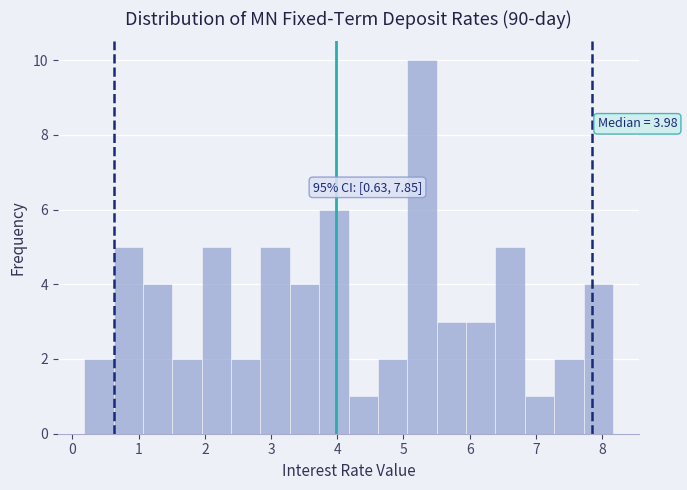

Which range on the x-axis has the tallest bar?

5.1 to 5.5